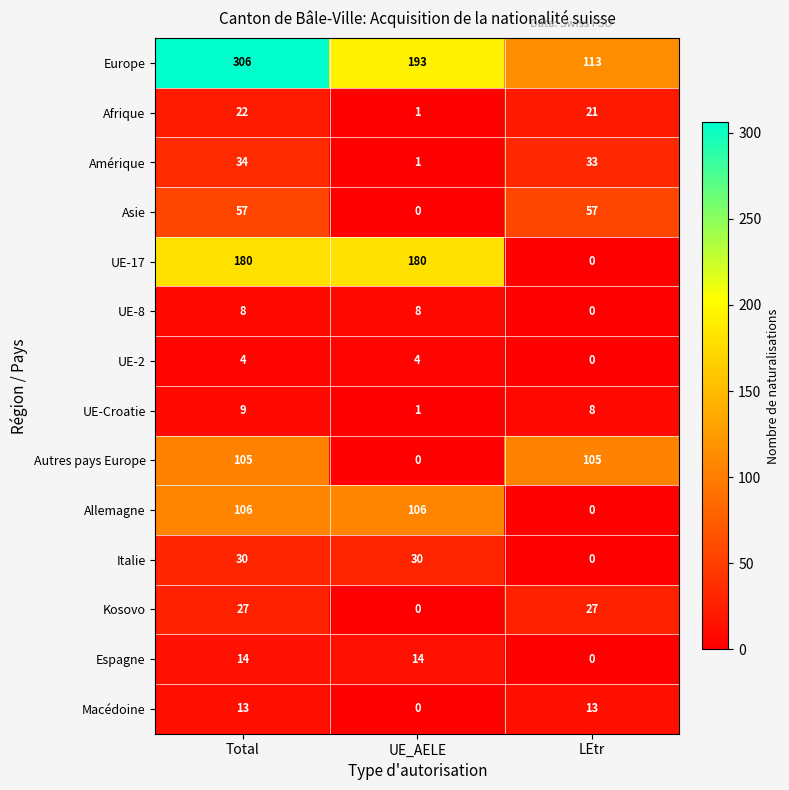

Which series has the largest range (max minus min)?

Europe